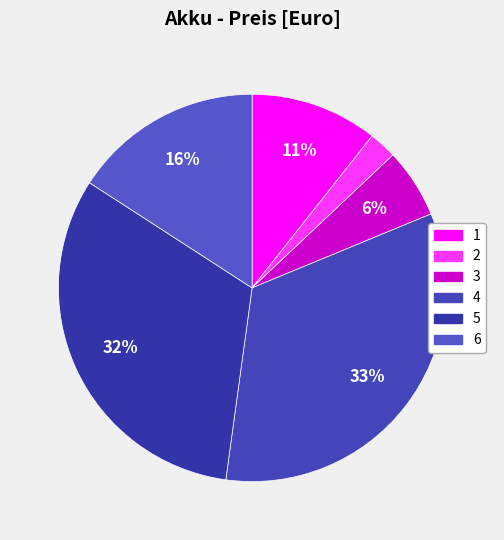

Rank the categories by value from lowest to highest.

2, 3, 1, 6, 5, 4